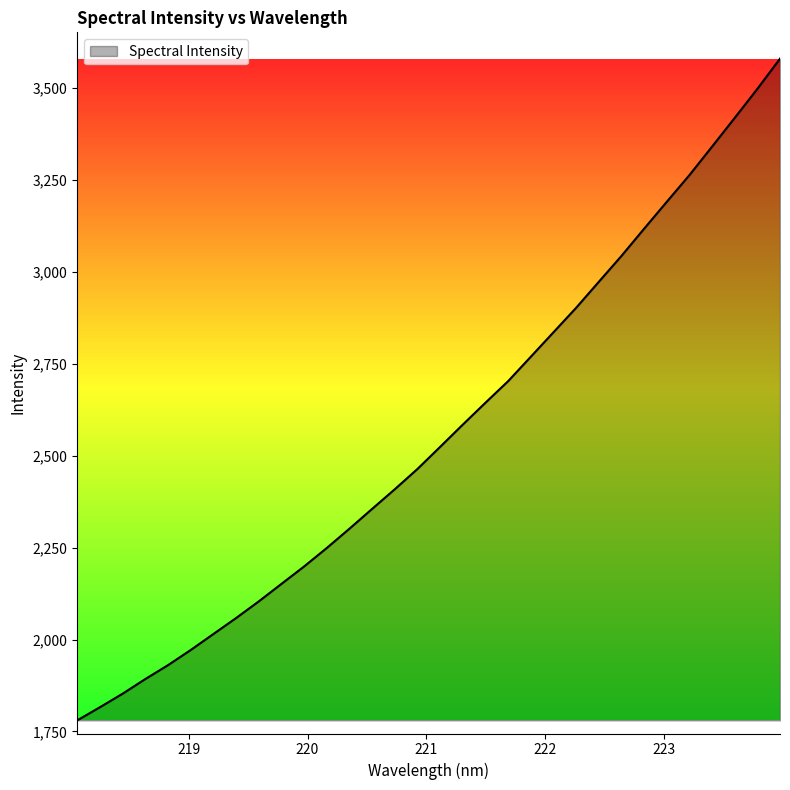

What is the greatest value displayed?

3579.5